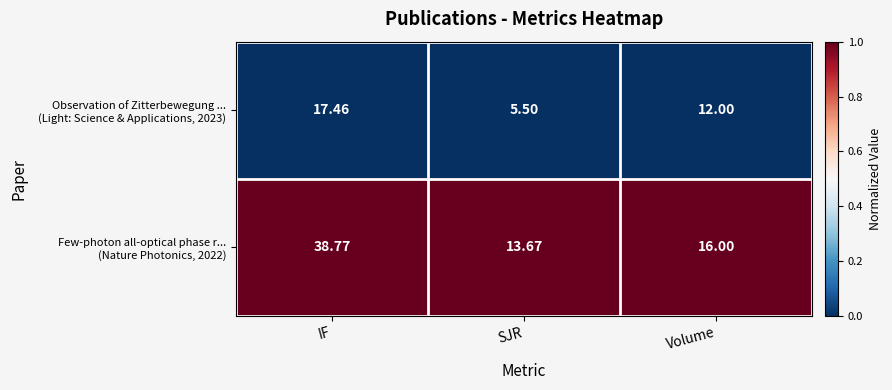

Which category has the highest value across all series?

IF